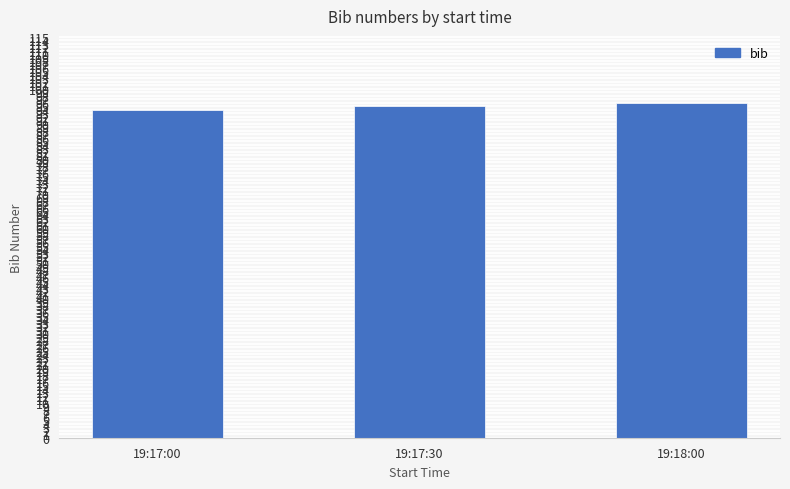

At which category does the chart reach its peak across all series?

19:18:00